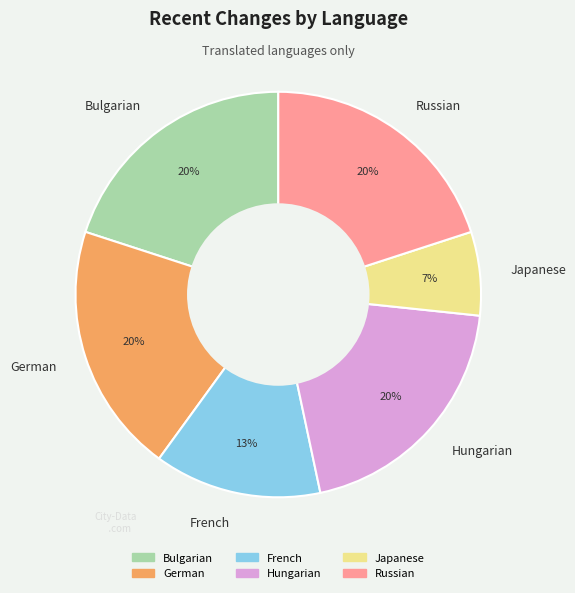

To the nearest percent, what percentage of the pie is Russian?

20%